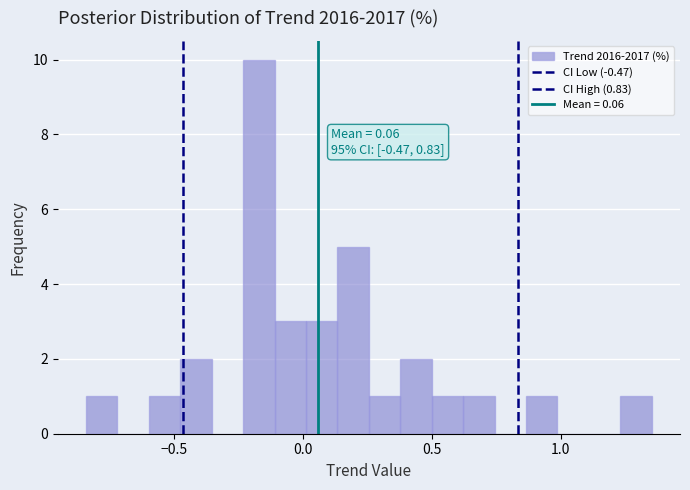

Read against the x-axis, roughly where is the centre of the tallest bar?

-0.15